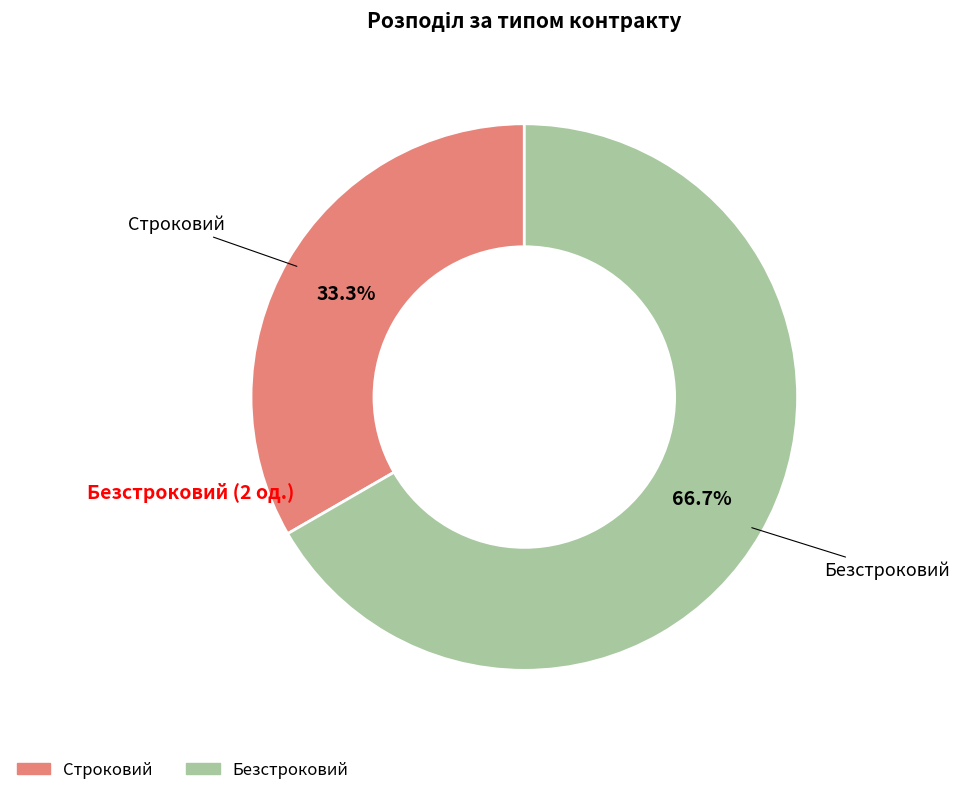

What is the ratio of the value at Строковий to the value at Безстроковий?

0.5